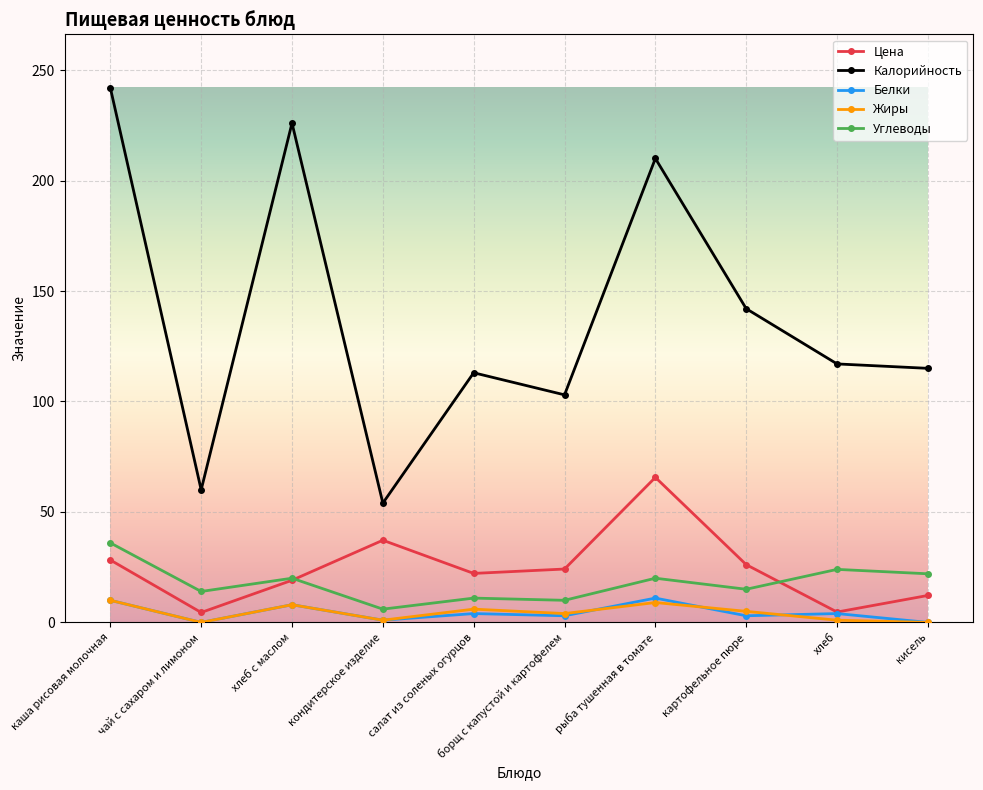

Which series has the largest total across all categories?

Калорийность